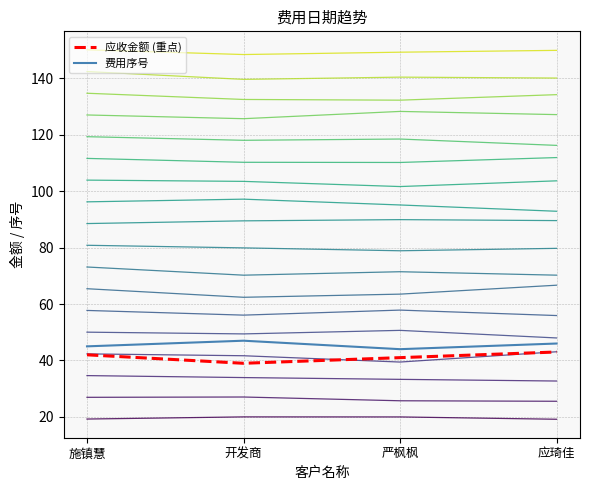

Count the number of data series in this chart.

2